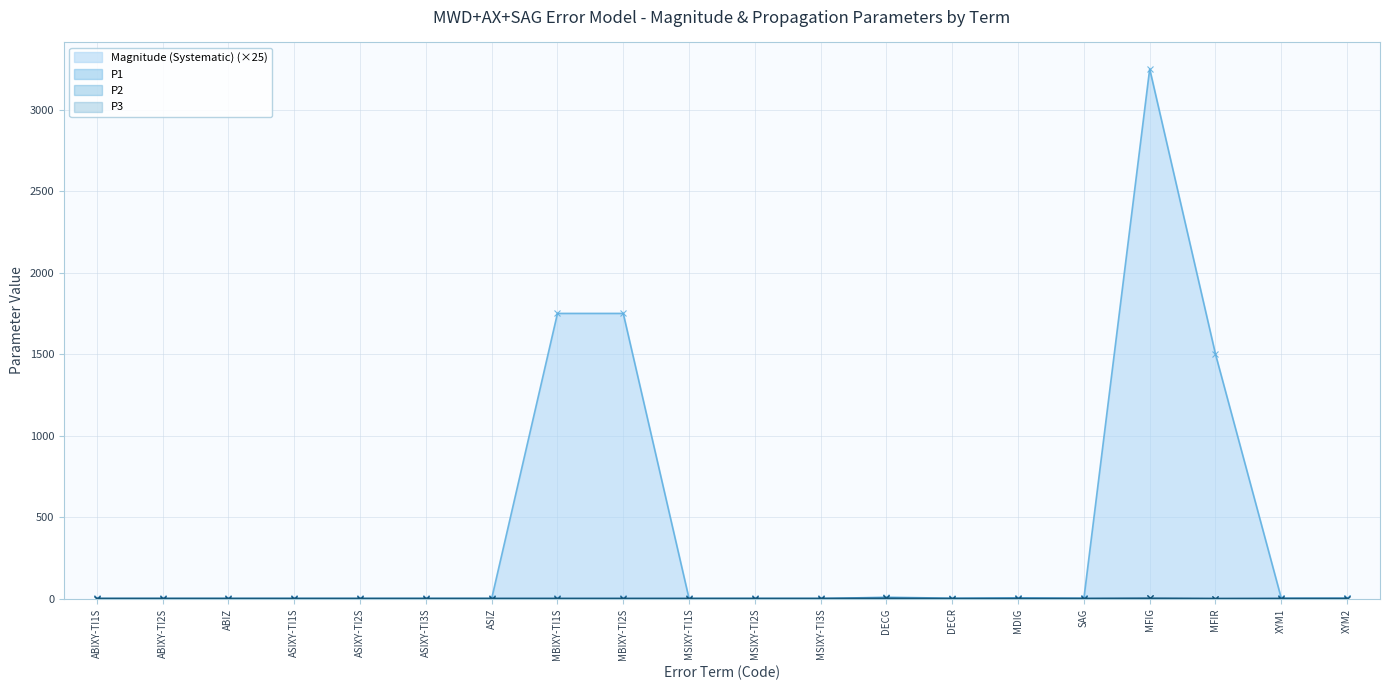

Which category has the highest value in the Magnitude (Systematic) (×25) series?

MFIG